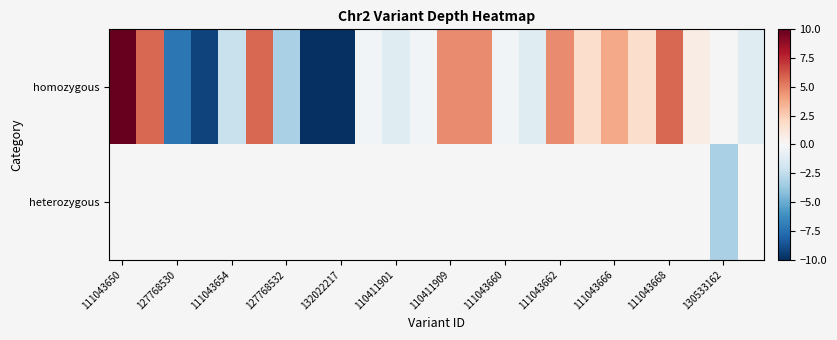

Rank the series at 111043654 from highest to lowest value.

homozygous, heterozygous